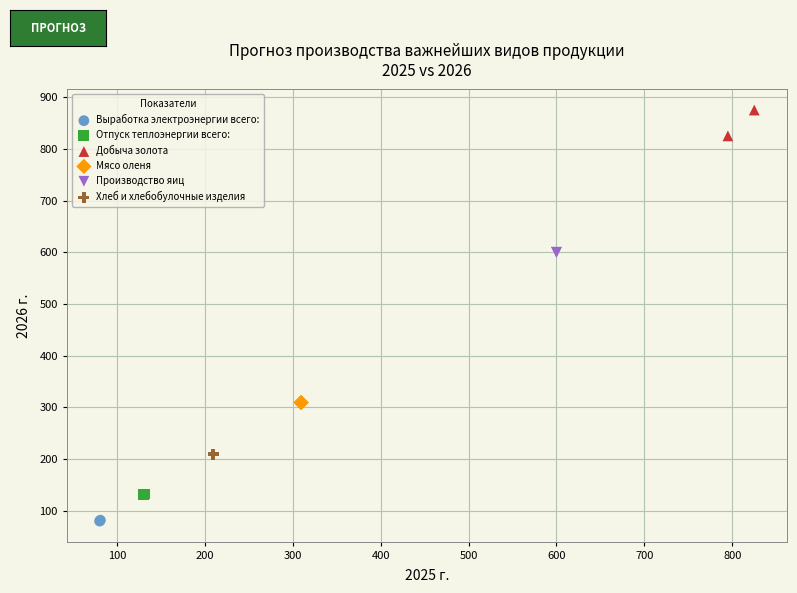

What are all the series names shown in the legend?

Выработка электроэнергии всего:, Отпуск теплоэнергии всего:, Добыча золота, Мясо оленя, Производство яиц, Хлеб и хлебобулочные изделия